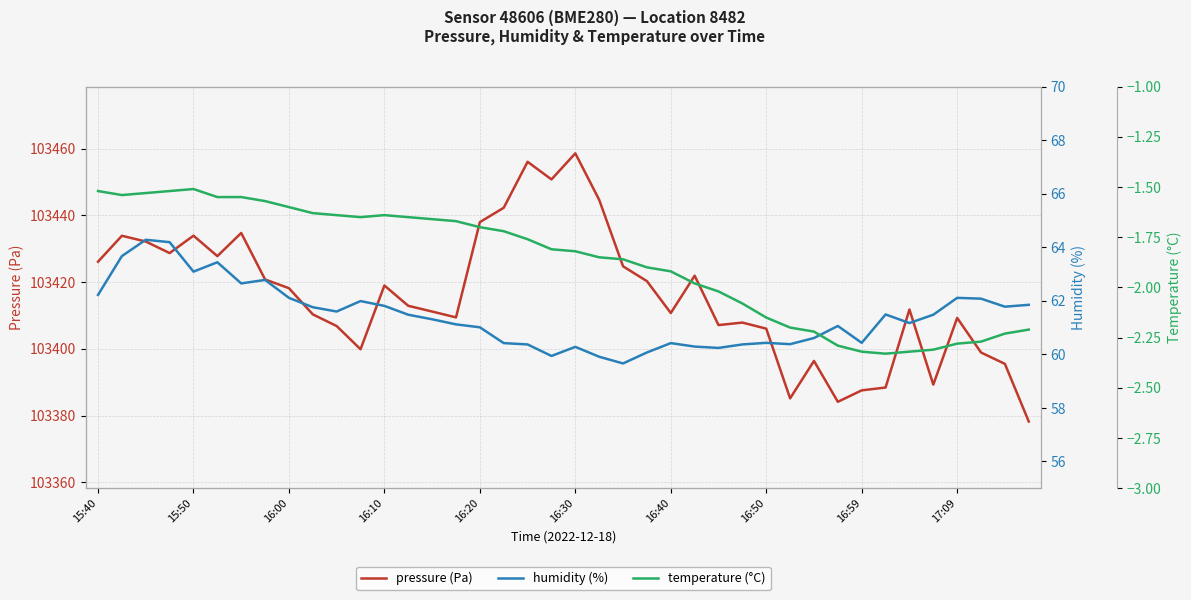

What are all the series names shown in the legend?

pressure (Pa), humidity (%), temperature (°C)